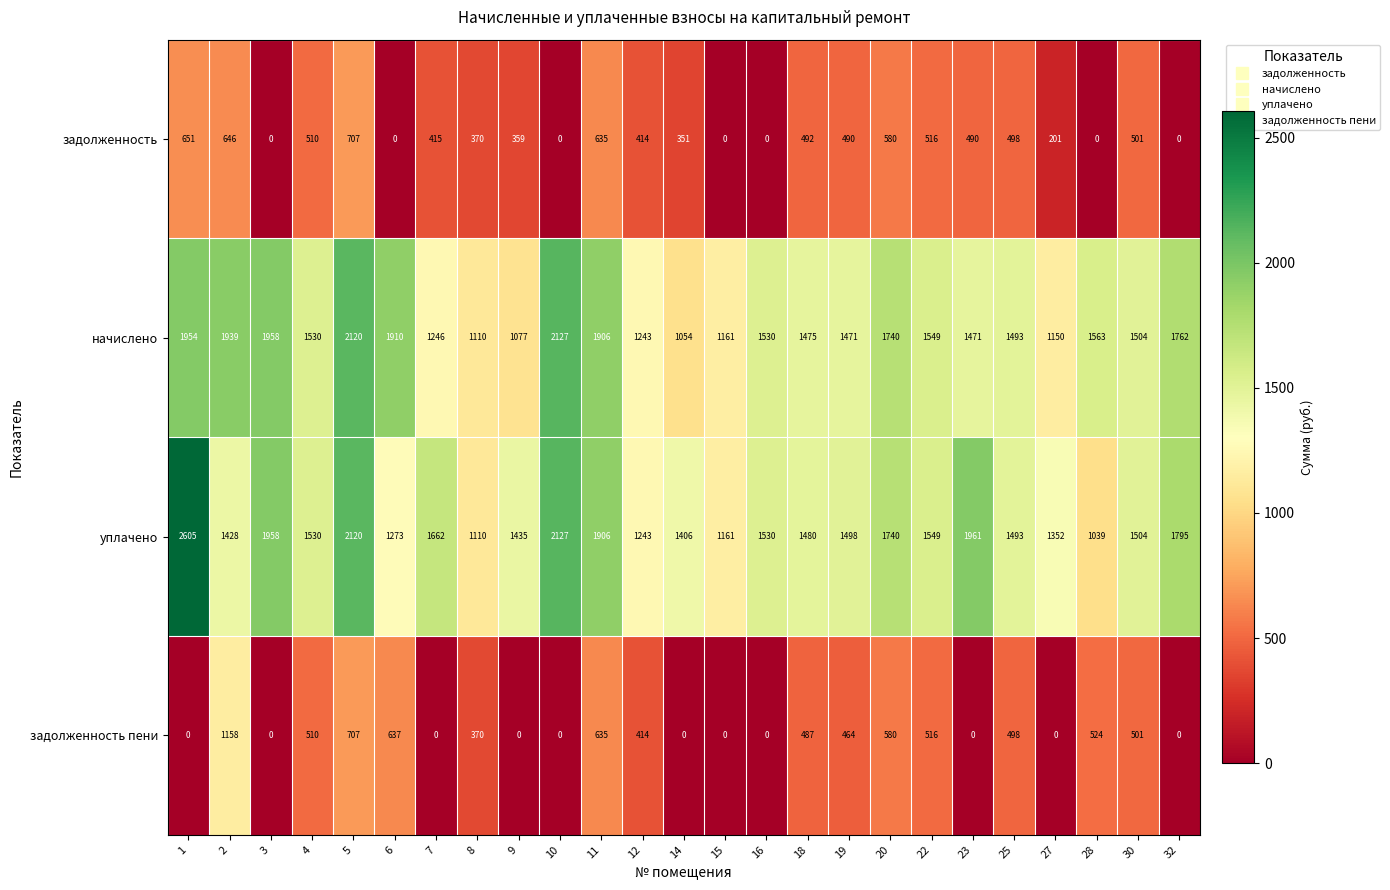

The задолженность series shows 0 at 3. True or false?

True